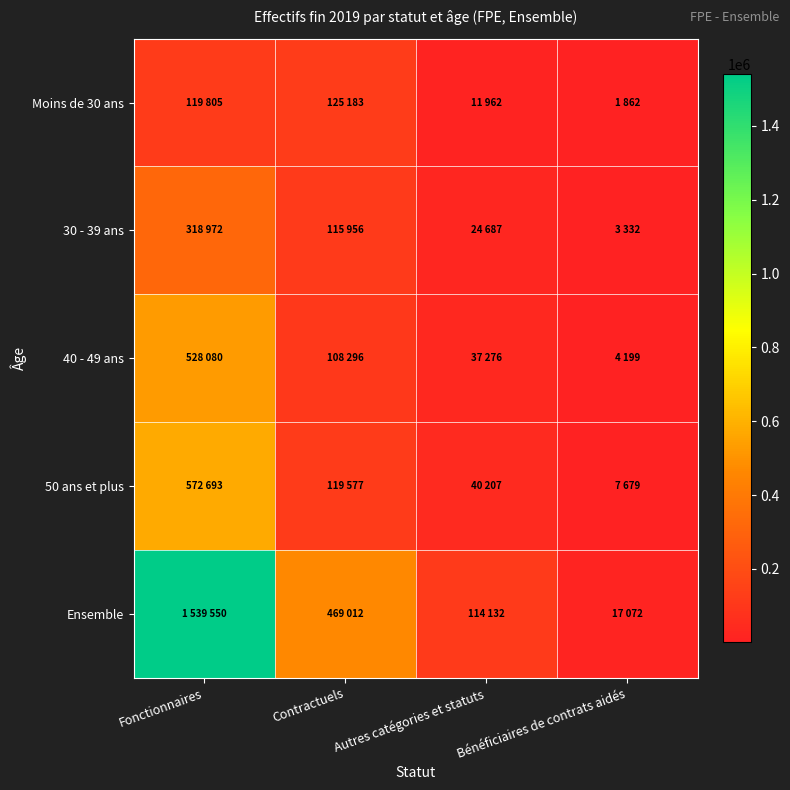

Which series has the widest spread of values?

Ensemble